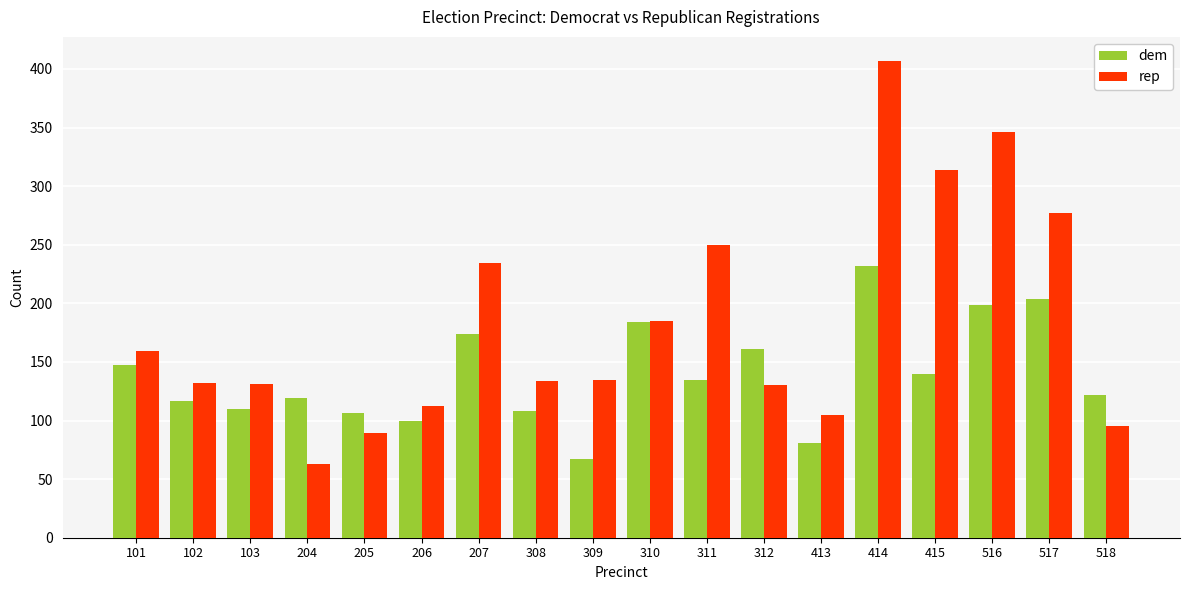

Rank the series at 414 from lowest to highest value.

dem, rep